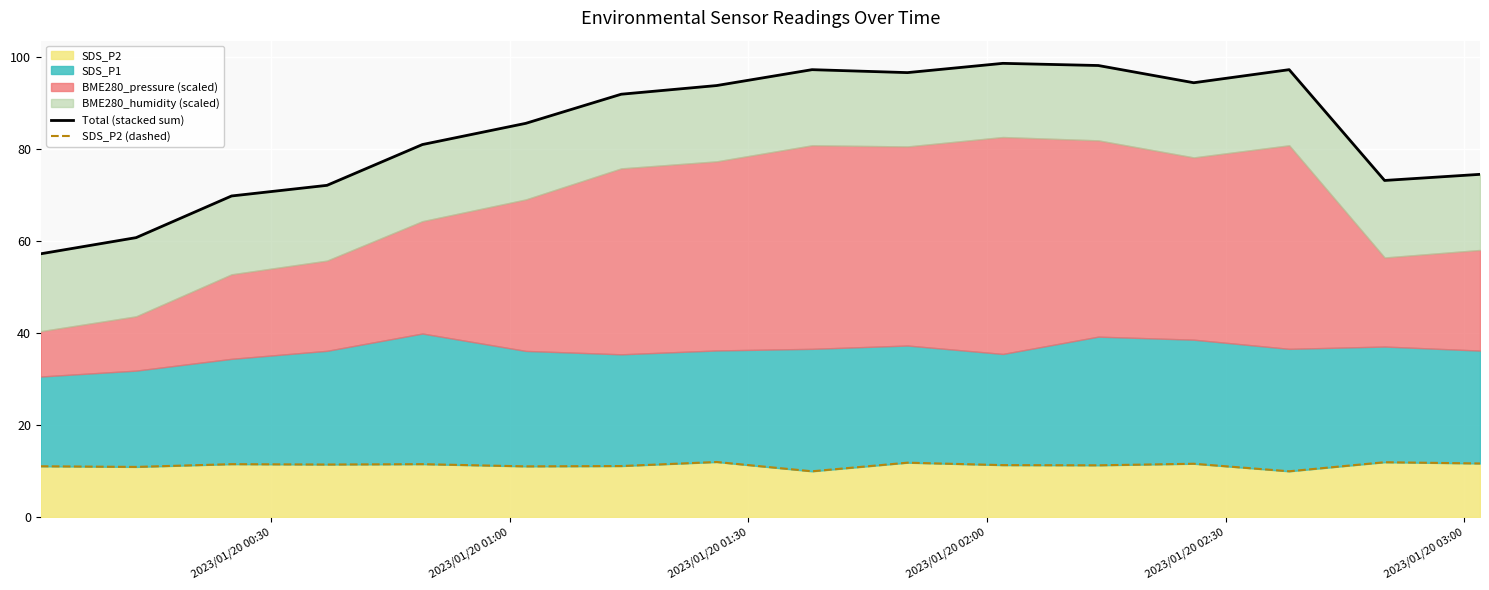

The value of SDS_P2 (dashed) at 7 is 18.3. True or false?

False